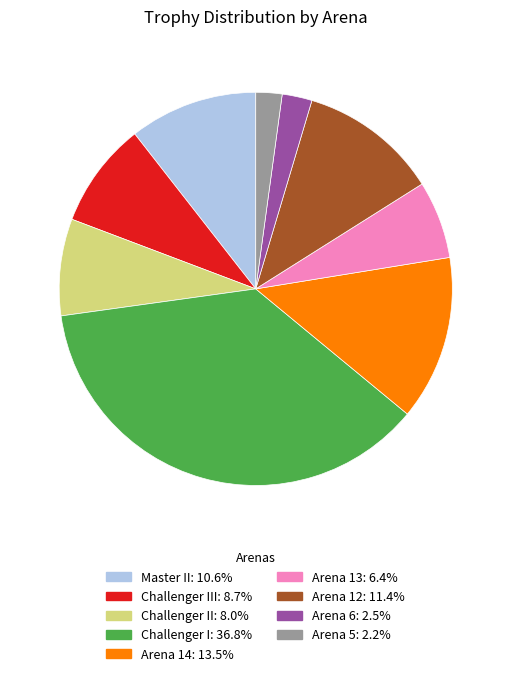

Is there a majority slice in this chart?

No